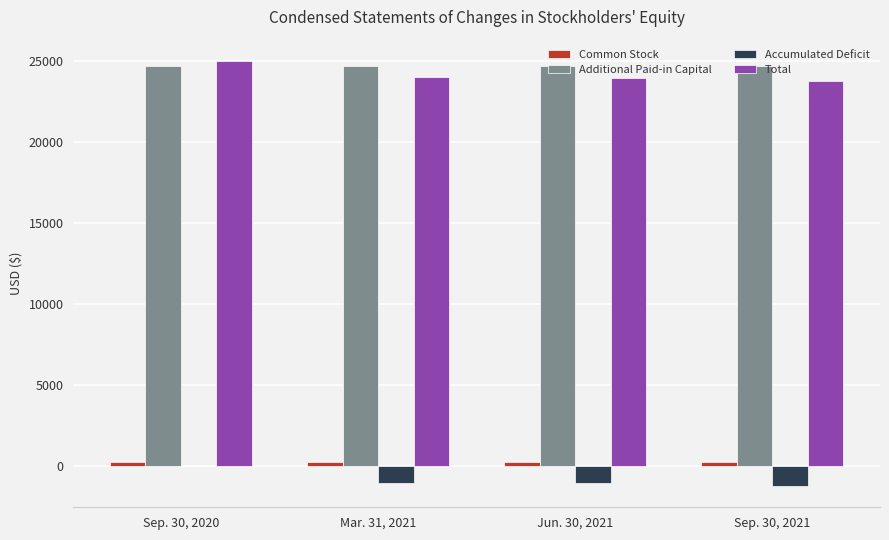

What is the greatest value displayed?

25000